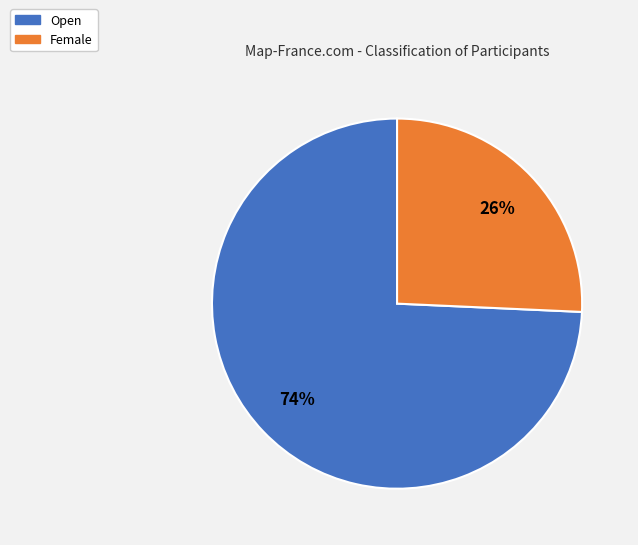

To the nearest percent, what portion does Female represent?

26%